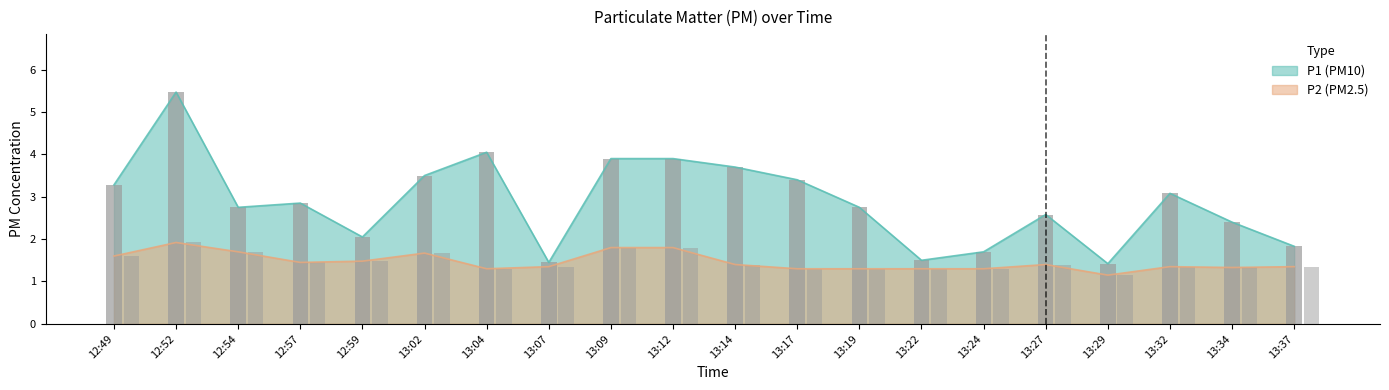

How many series are shown in this chart?

2